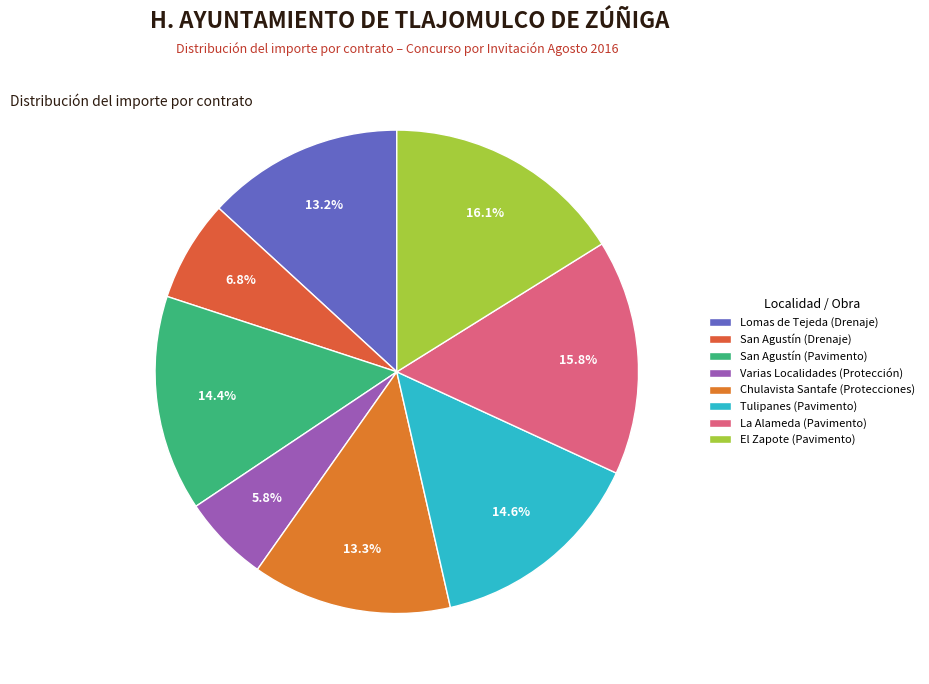

What percentage is the Lomas de Tejeda (Drenaje) slice, to the nearest percent?

13%